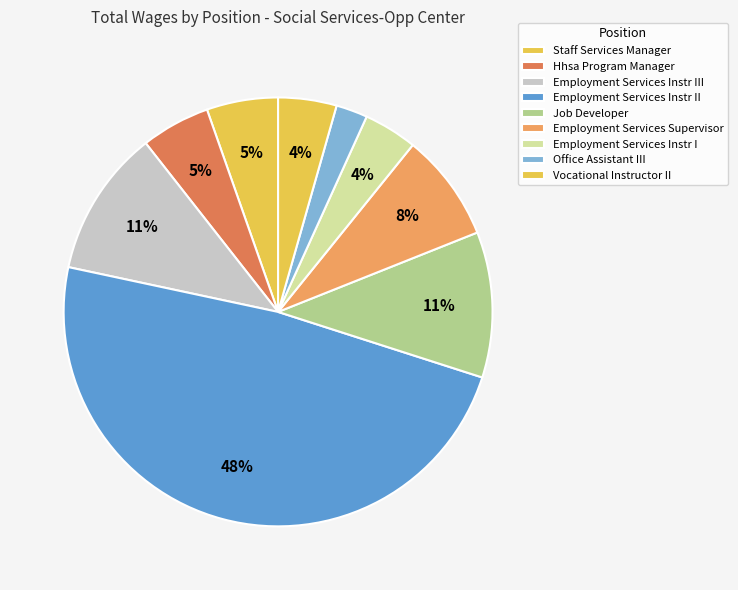

Count the number of slices in the pie.

9